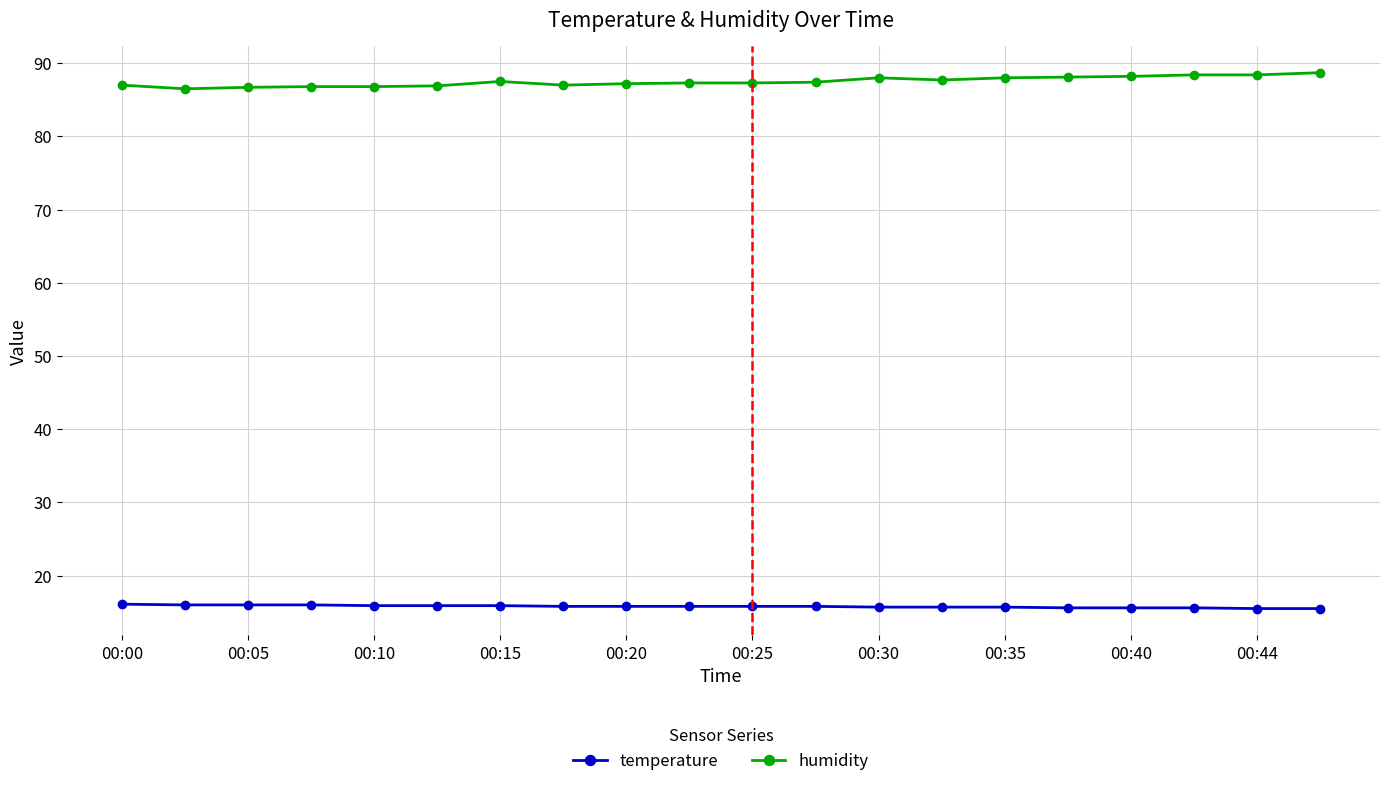

Rank the series by their average value, from highest to lowest.

humidity, temperature